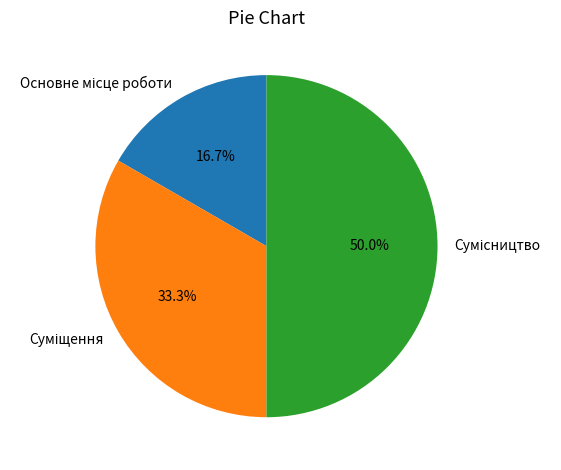

How many segments does this pie chart have?

3